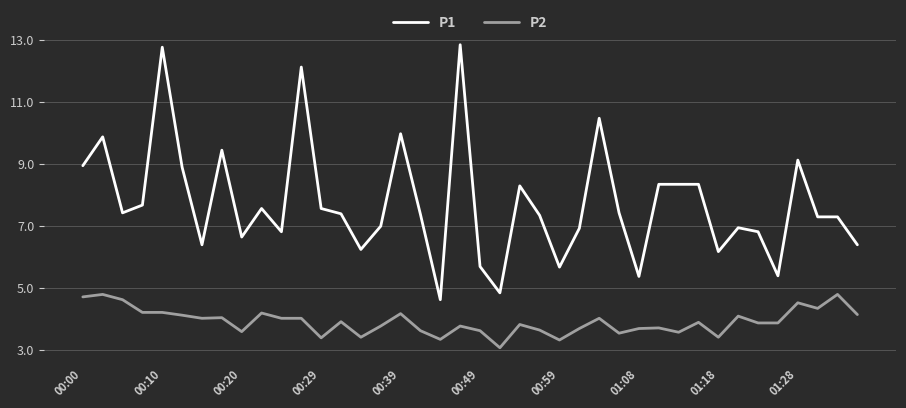

Rank the series by their maximum value, from lowest to highest.

P2, P1